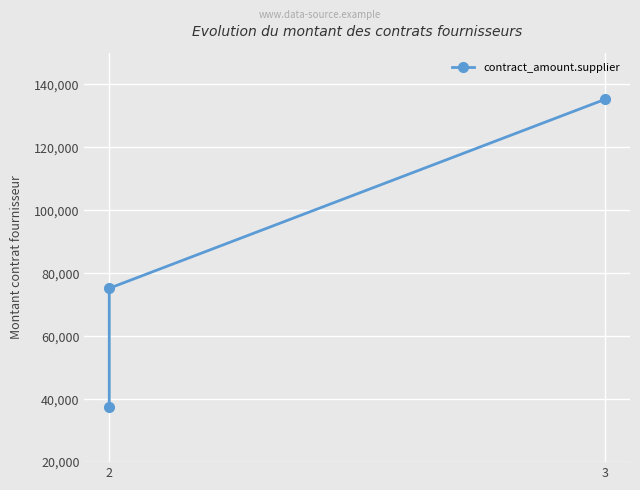

Count the values in the range 37600 to 135200.

3